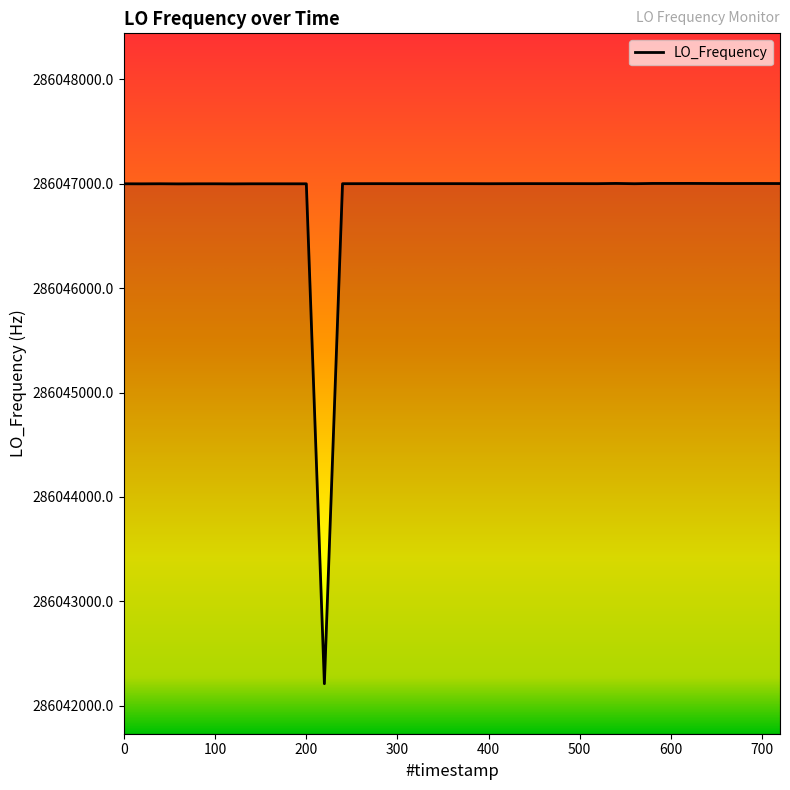

What is the maximum value shown in the chart?

286047002.6